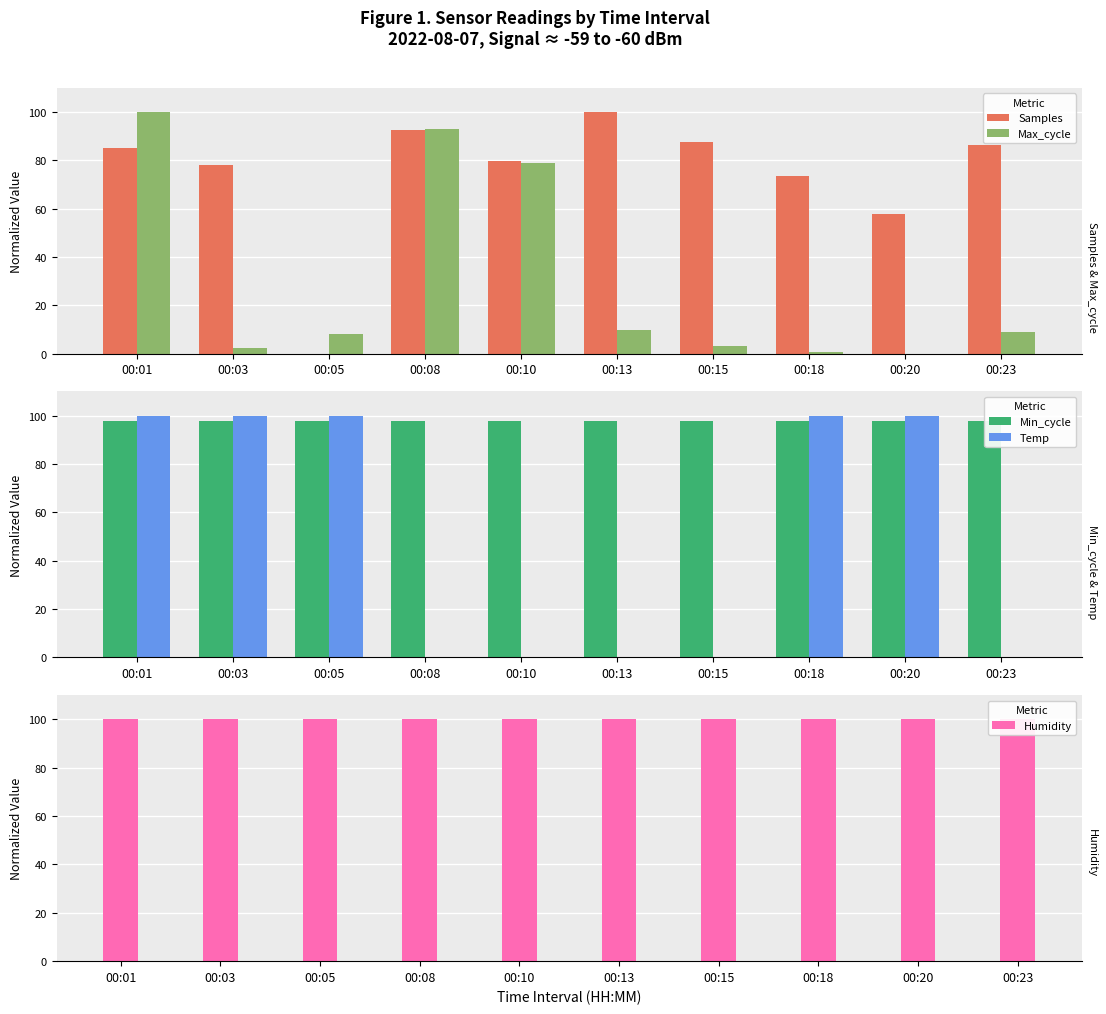

What is the value of the Humidity bar at the 1st from the left?

100.0